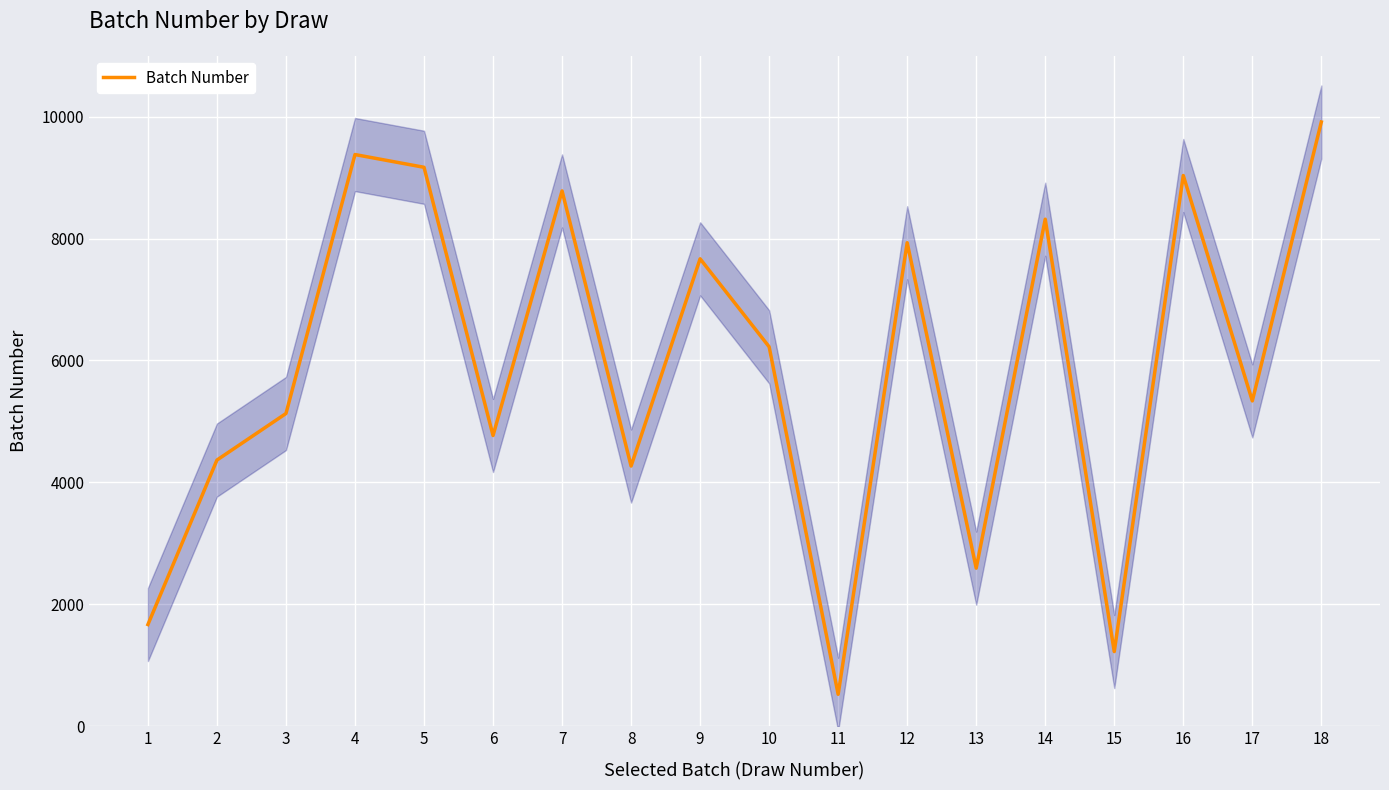

Reading right to left, list all the values displayed in this chart.

9913	5336	9035	1222	8318	2591	7932	521	6224	7668	4267	8782	4768	9170	9379	5129	4365	1666